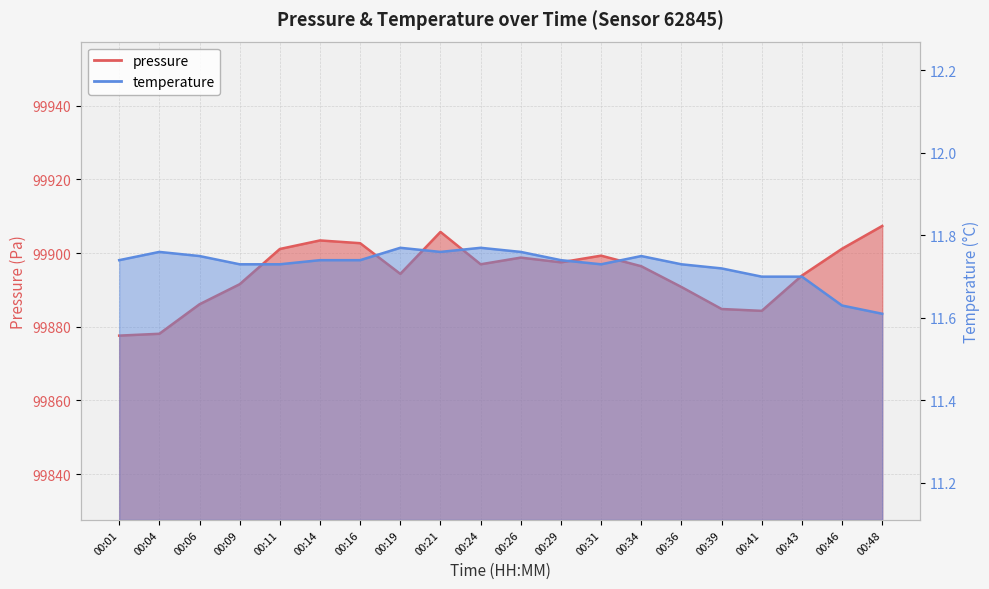

Is it true that temperature equals 6.5 at 00:26?

False